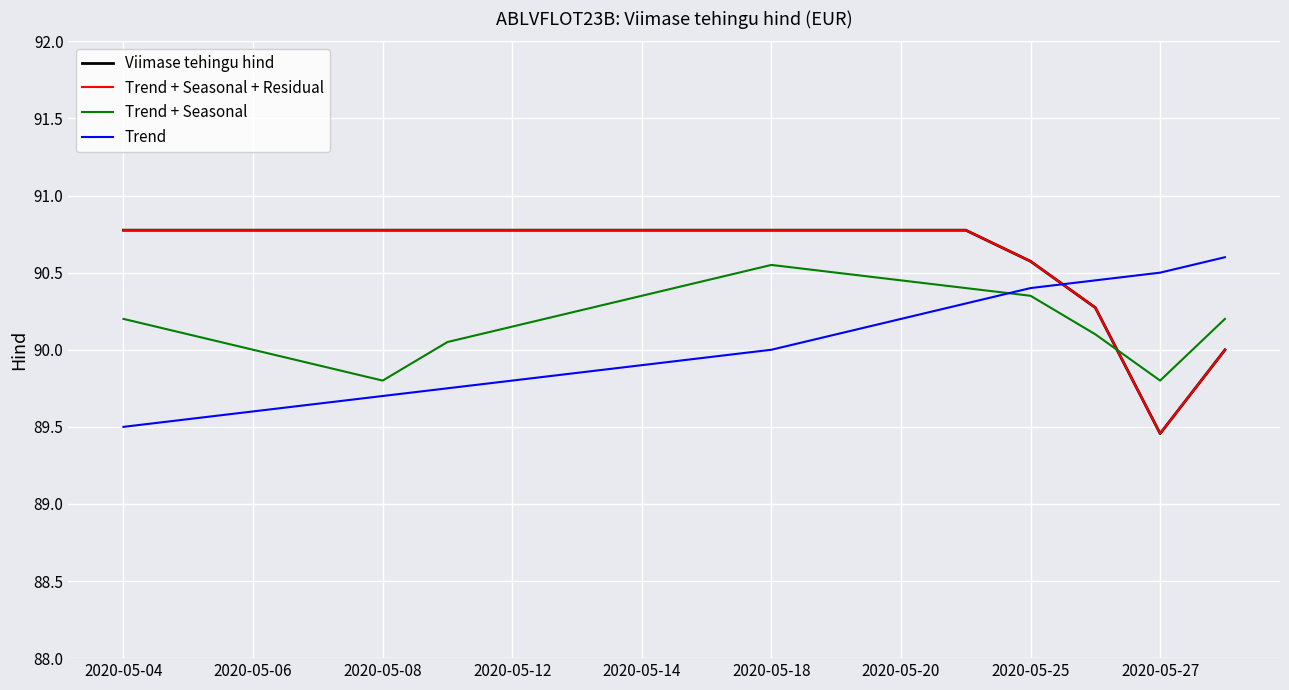

Which series has the largest range (max minus min)?

Viimase tehingu hind